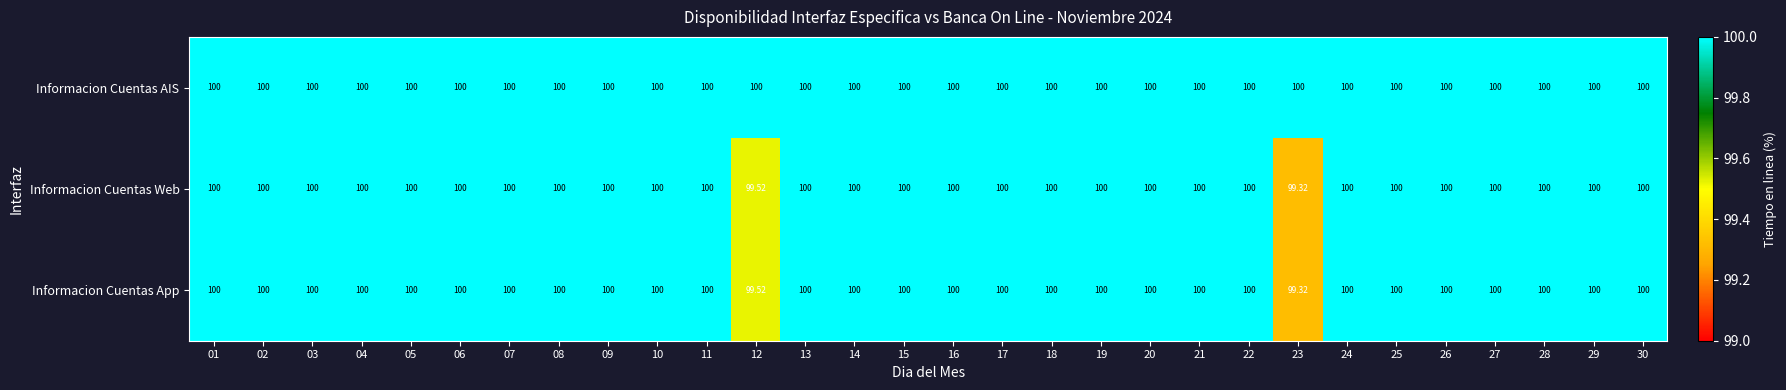

Which series has the largest total across all categories?

Informacion Cuentas AIS